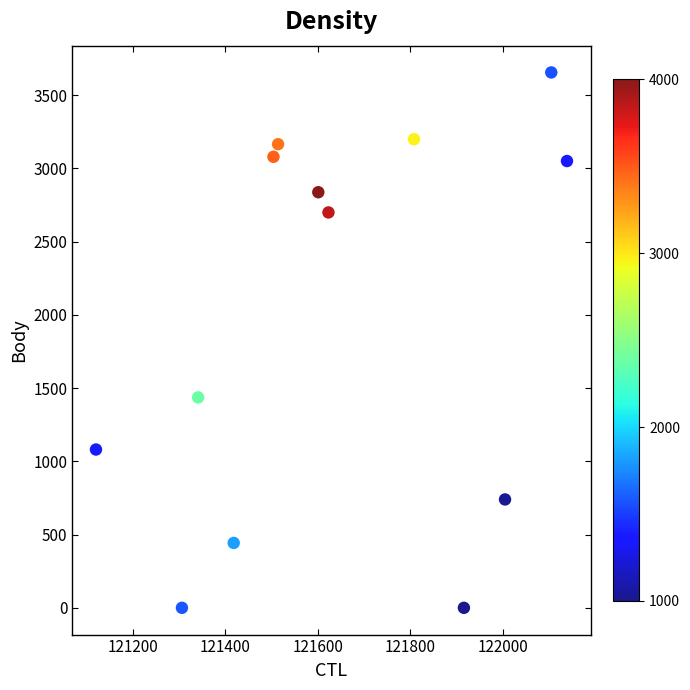

What is the range of Y values (max minus min)?

3656